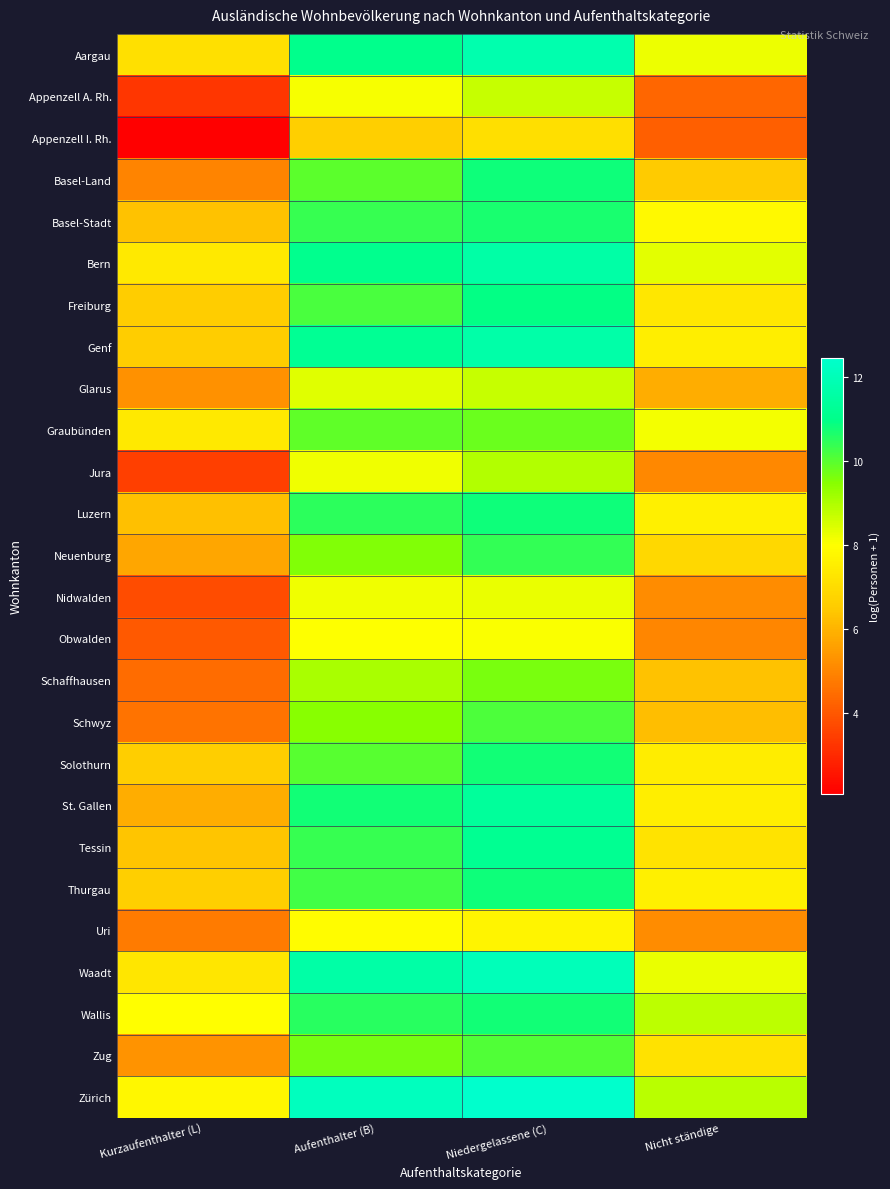

At which category does the chart reach its minimum across all series?

Kurzaufenthalter (L)